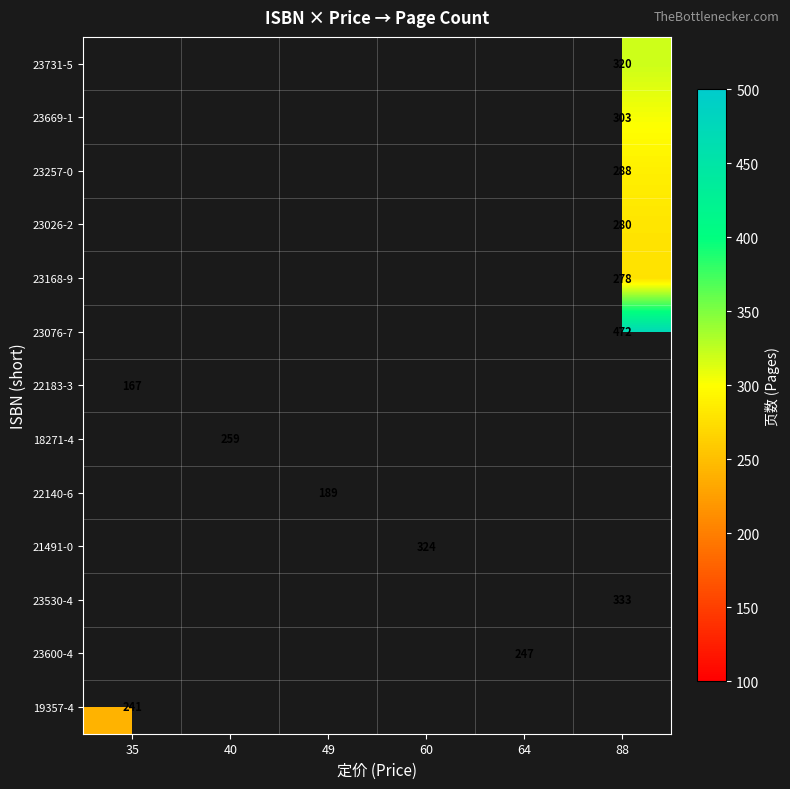

The value of 22140-6 at 49 is 87. True or false?

False